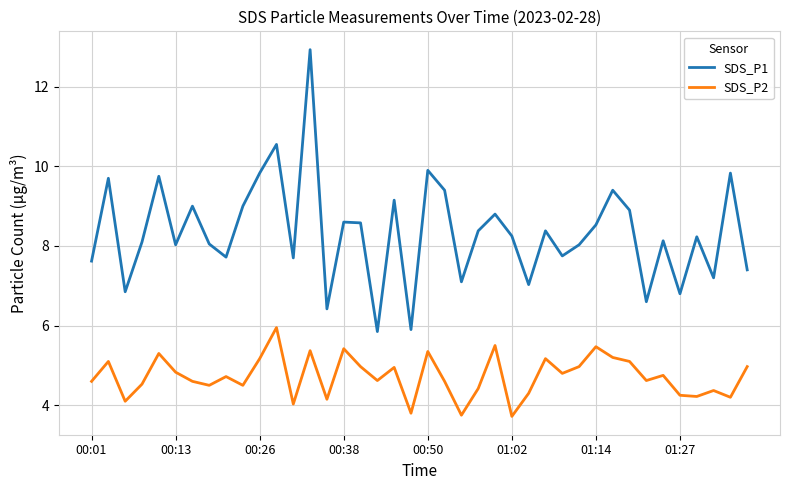

Which series has the largest total across all categories?

SDS_P1